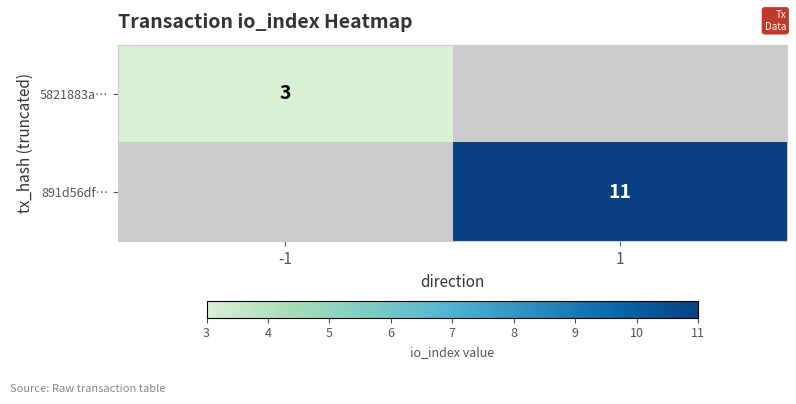

The value of 5821883a… at -1 is 1. True or false?

False